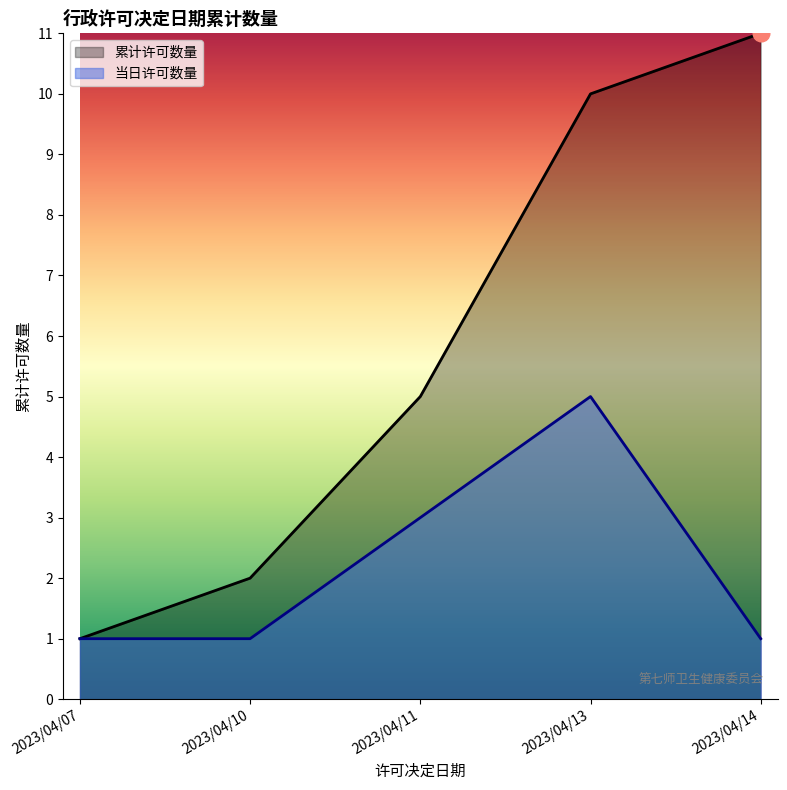

At which label is 累计许可数量 closest to 6?

2023/04/11